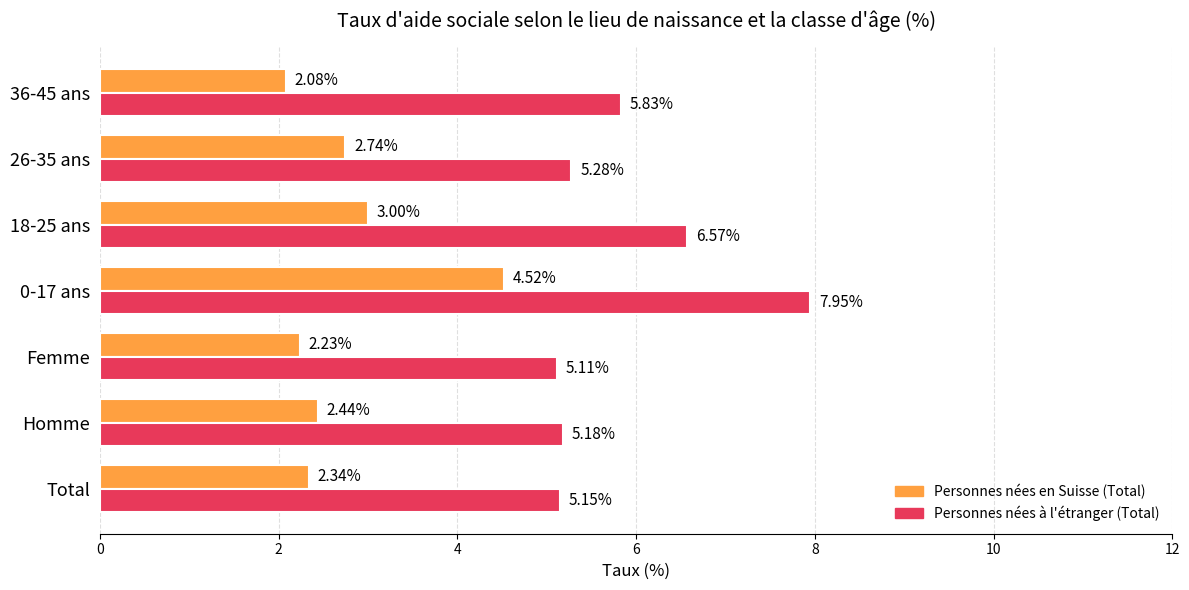

Which series changed the most between Femme and 18-25 ans?

Personnes nées à l'étranger (Total)